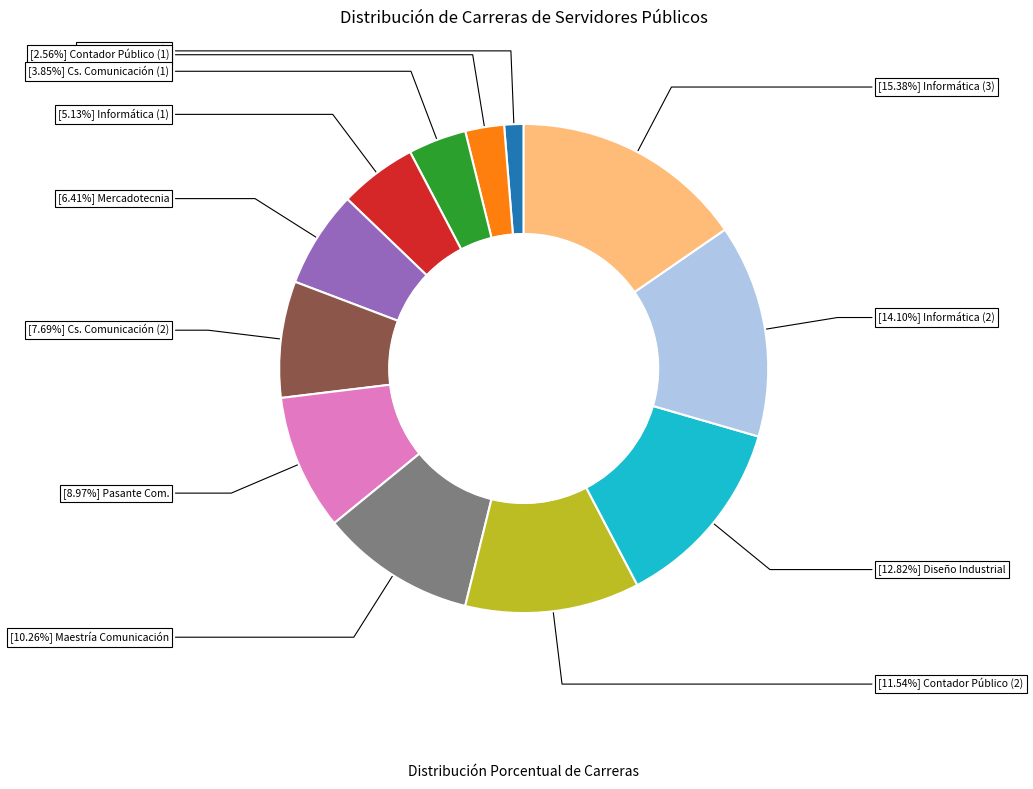

Is there a majority slice in this chart?

No